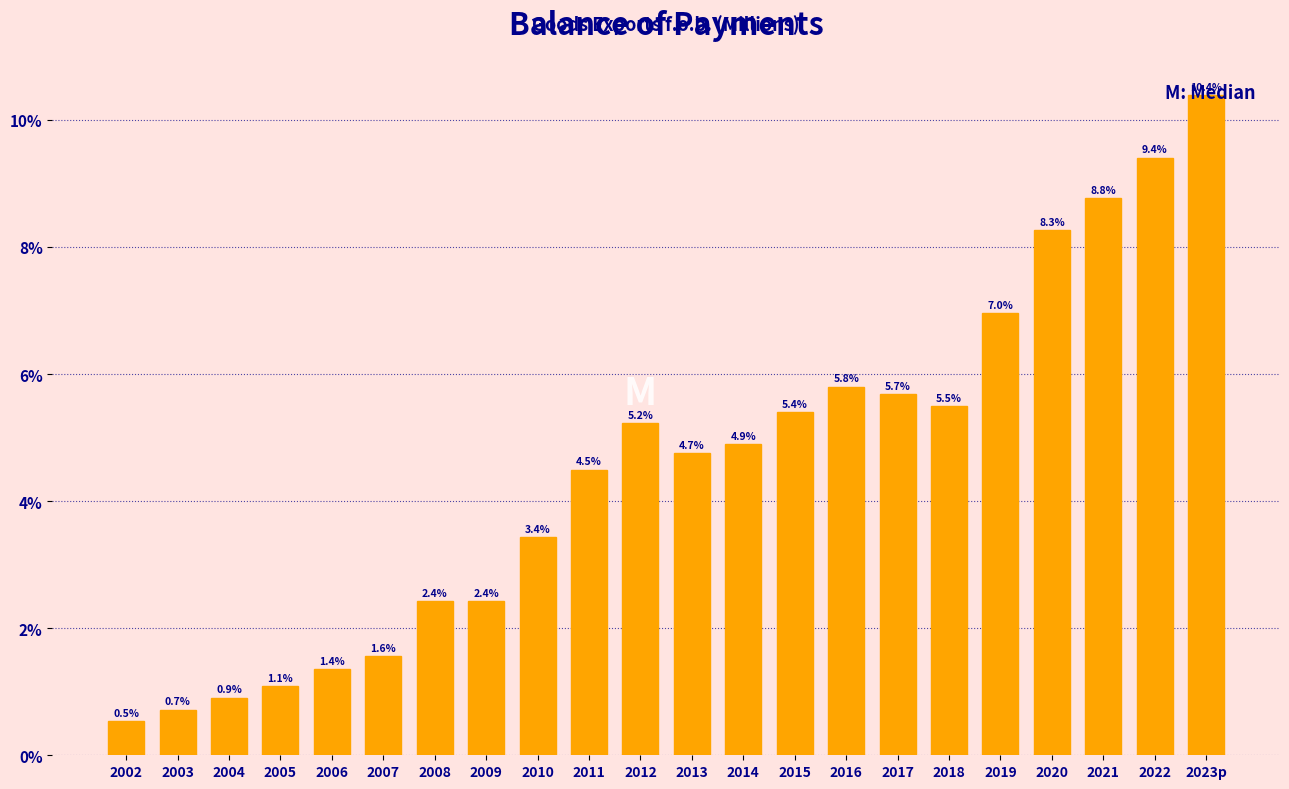

What is the difference between the values at 2005 and 2007?

0.5